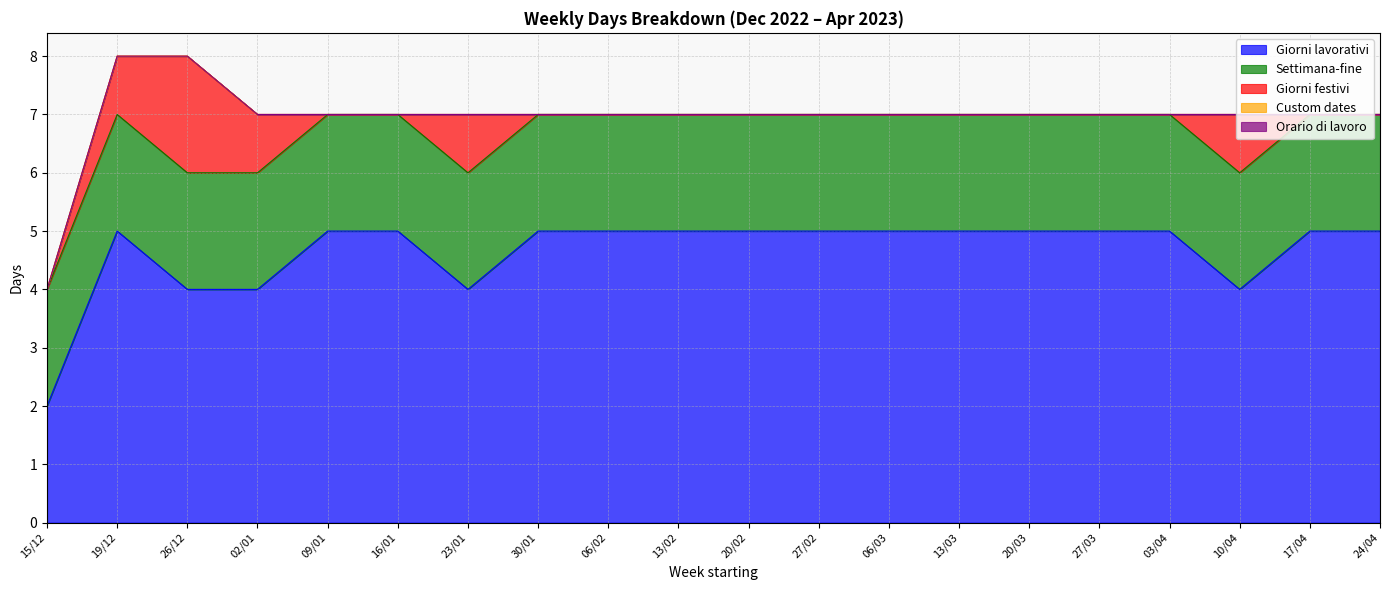

Rank the categories by Settimana-fine value from highest to lowest.

15/12, 19/12, 26/12, 02/01, 09/01, 16/01, 23/01, 30/01, 06/02, 13/02, 20/02, 27/02, 06/03, 13/03, 20/03, 27/03, 03/04, 10/04, 17/04, 24/04